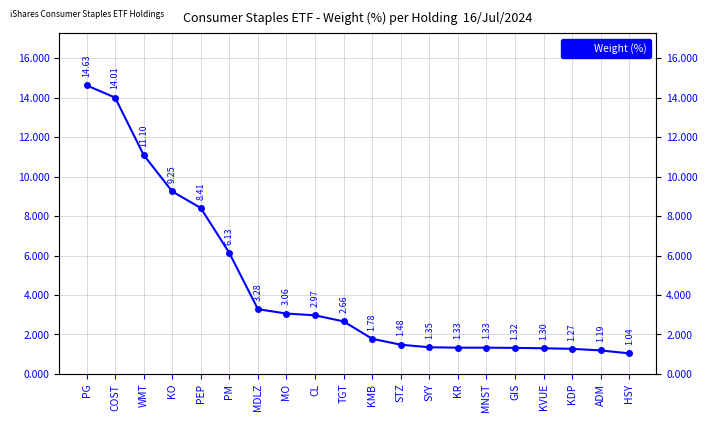

Where is the data nearest to the value 7?

PM